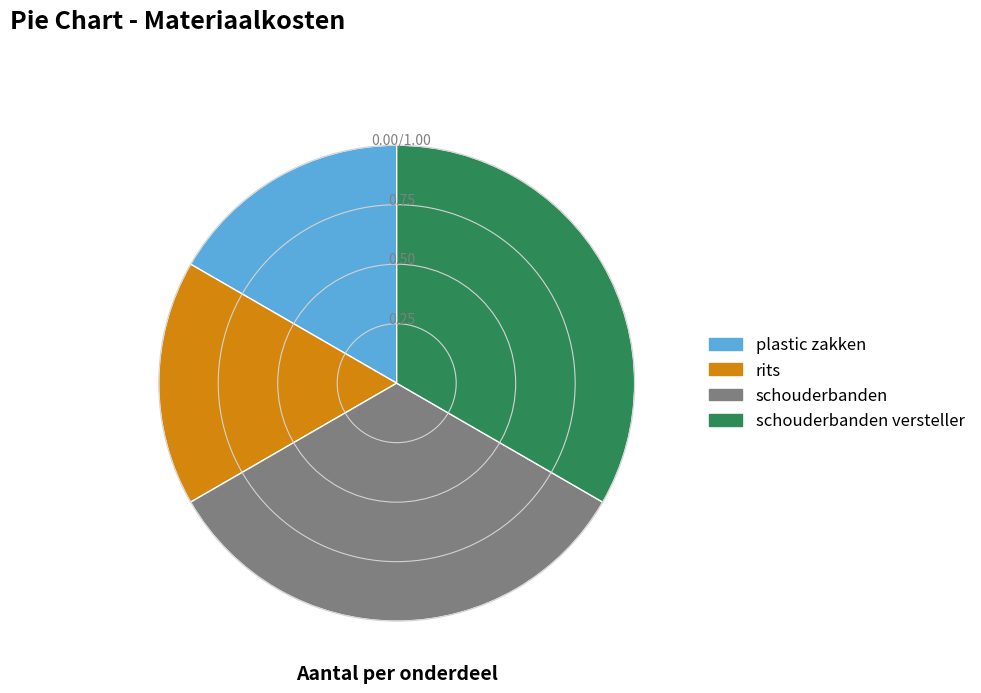

Between plastic zakken and schouderbanden versteller, which is larger?

schouderbanden versteller